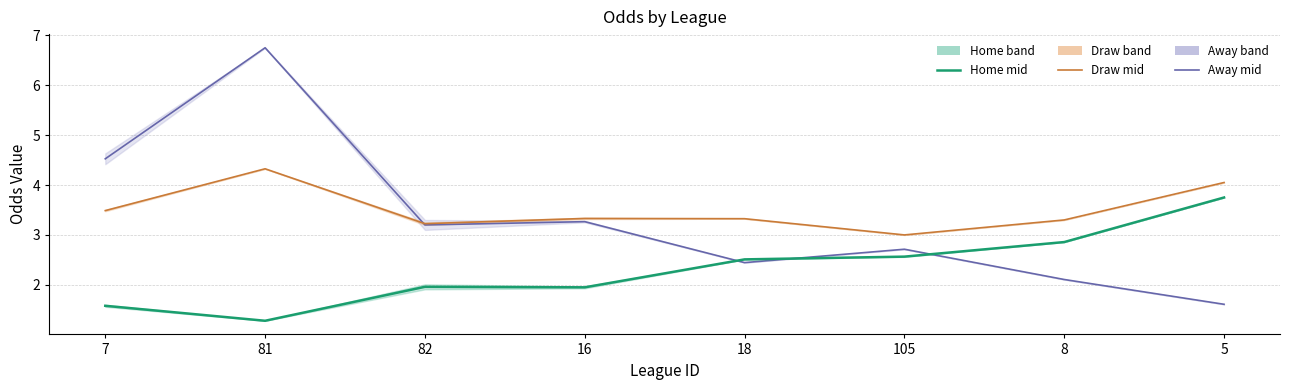

Does the chart have visible grid lines?

Yes